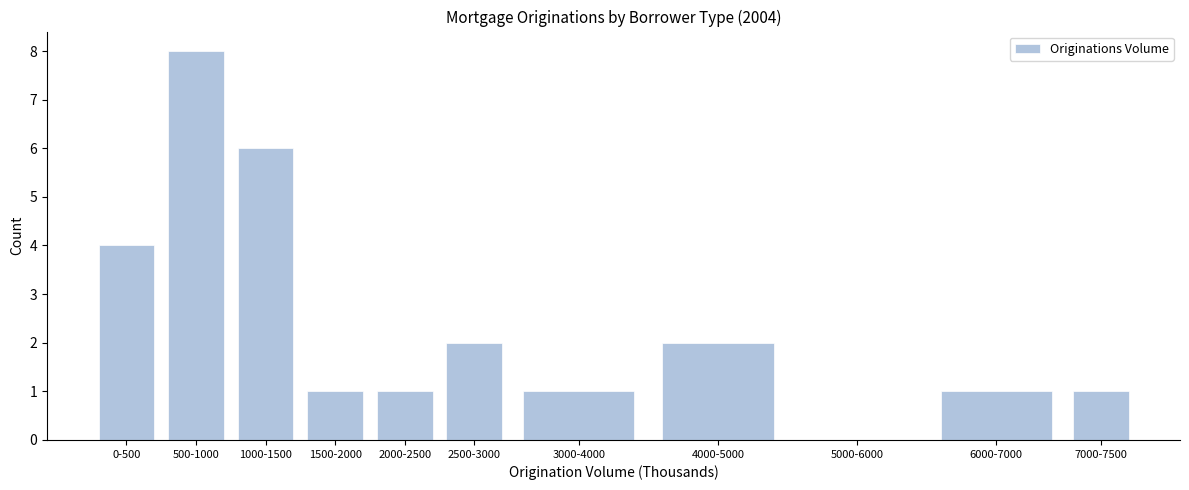

Reading left to right, extract all data points from this chart.

0-500=4	500-1000=8	1000-1500=6	1500-2000=1	2000-2500=1	2500-3000=2	3000-4000=1	4000-5000=2	5000-6000=0	6000-7000=1	7000-7500=1